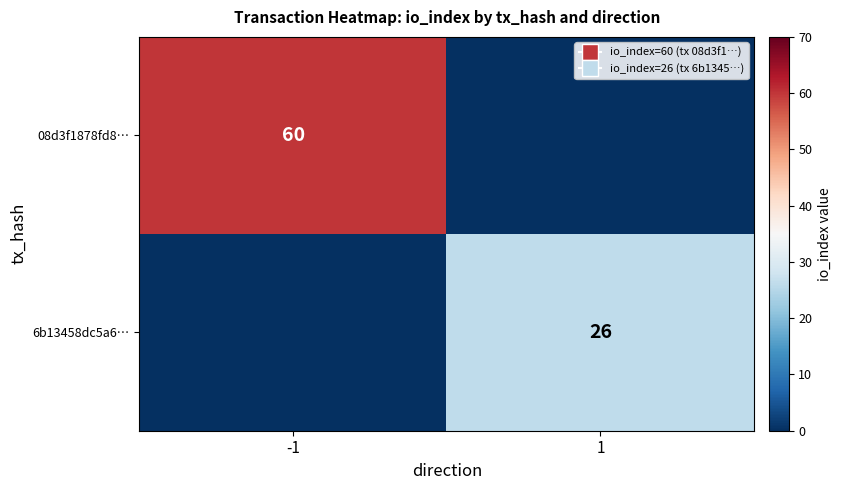

Is it true that 6b13458dc5a6… equals 26 at 1?

True